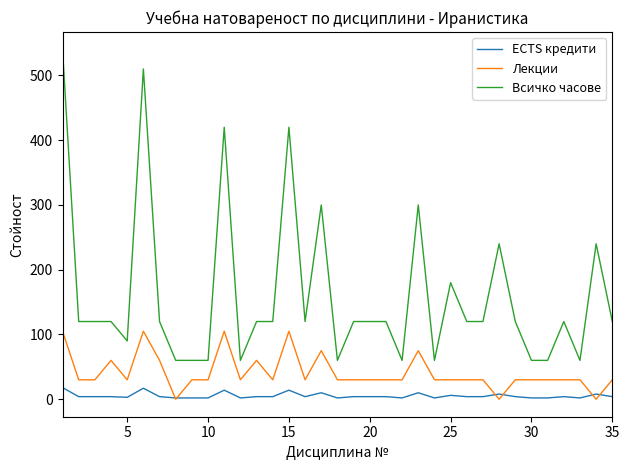

True or false: Всичко часове and ECTS кредити intersect in this chart.

False